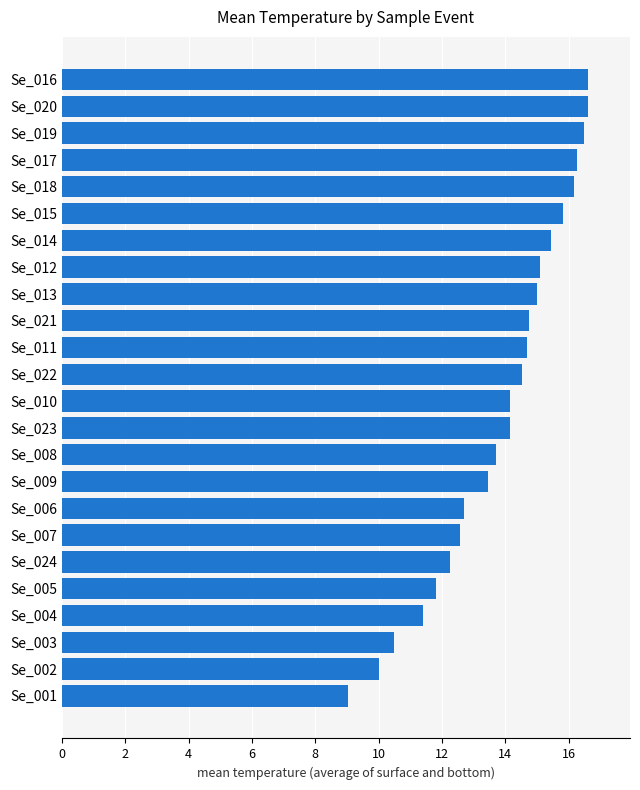

Between Se_018 and Se_016, which is larger?

Se_016